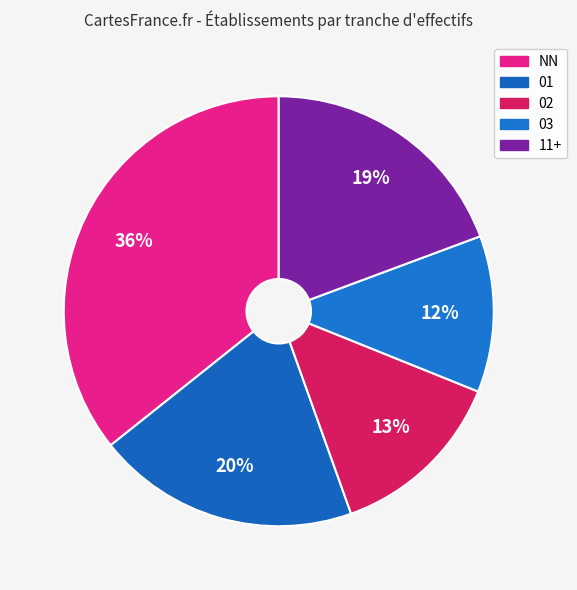

Is there any slice that represents more than half of the pie?

No